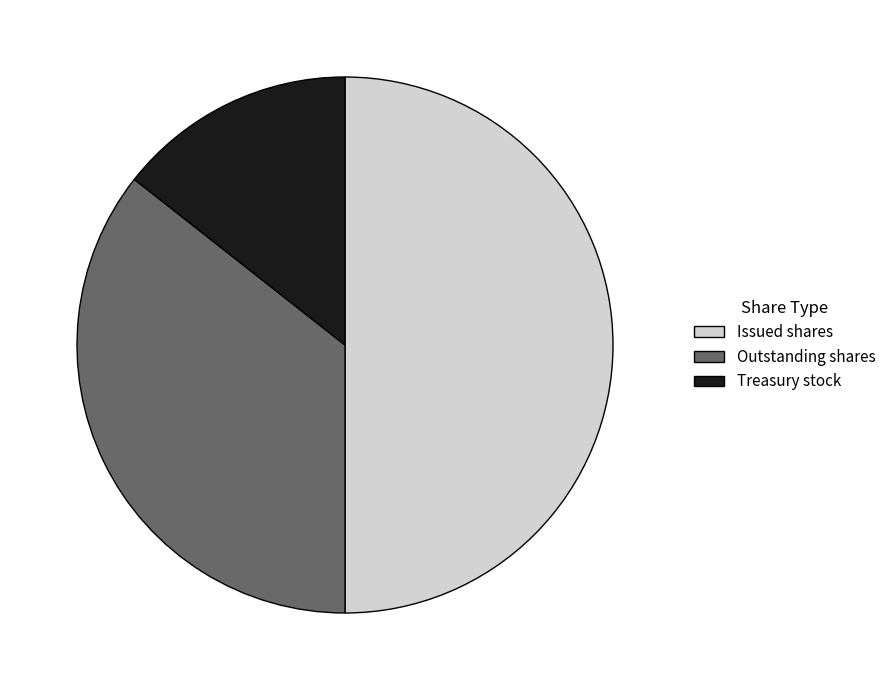

How many segments does this pie chart have?

3